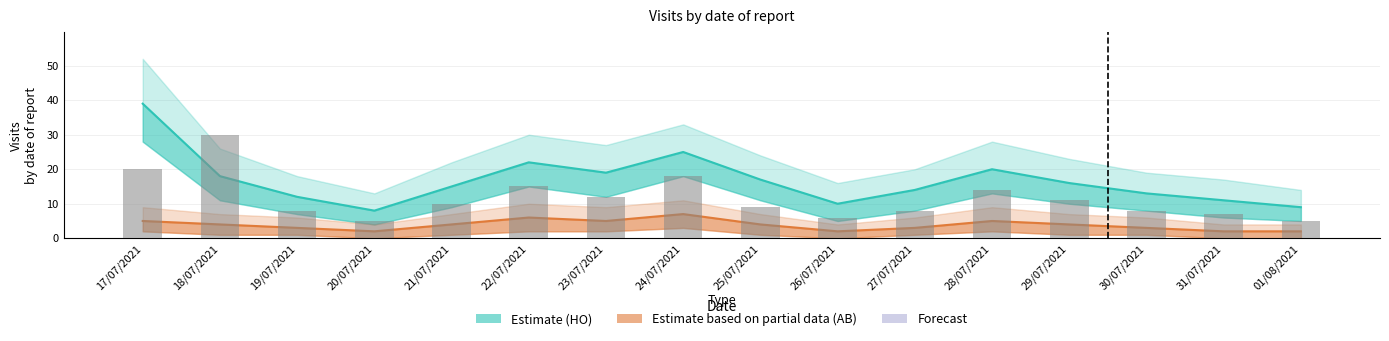

List the labels in order of value, largest first.

18/07/2021, 17/07/2021, 24/07/2021, 22/07/2021, 28/07/2021, 23/07/2021, 29/07/2021, 21/07/2021, 25/07/2021, 19/07/2021, 27/07/2021, 30/07/2021, 31/07/2021, 26/07/2021, 20/07/2021, 01/08/2021